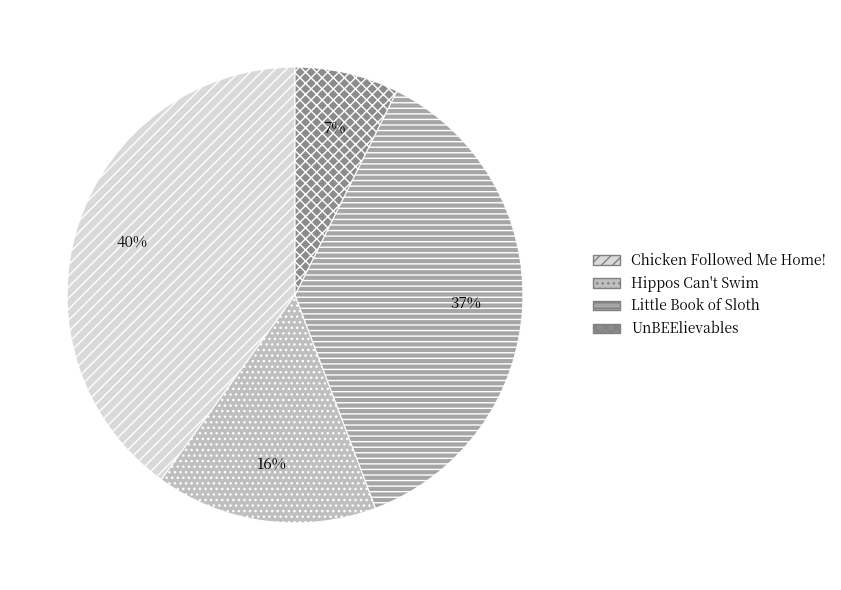

True or false: Hippos Can't Swim accounts for 10% of the total.

False